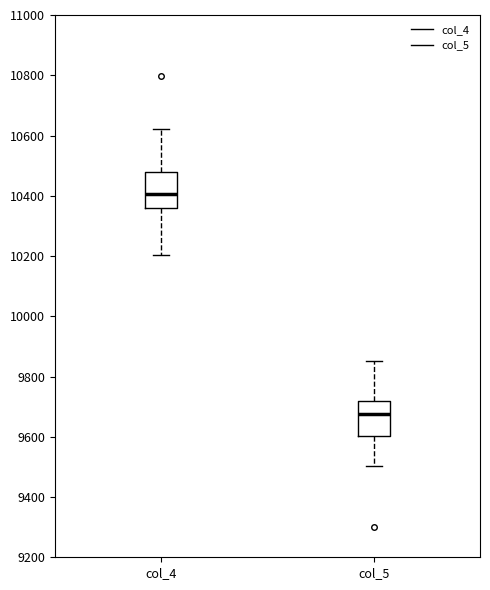

Where does the lower whisker of the box for col_4 end on the y-axis? The values are not printed on the chart, so give them approximately, as read against the axis.

10200